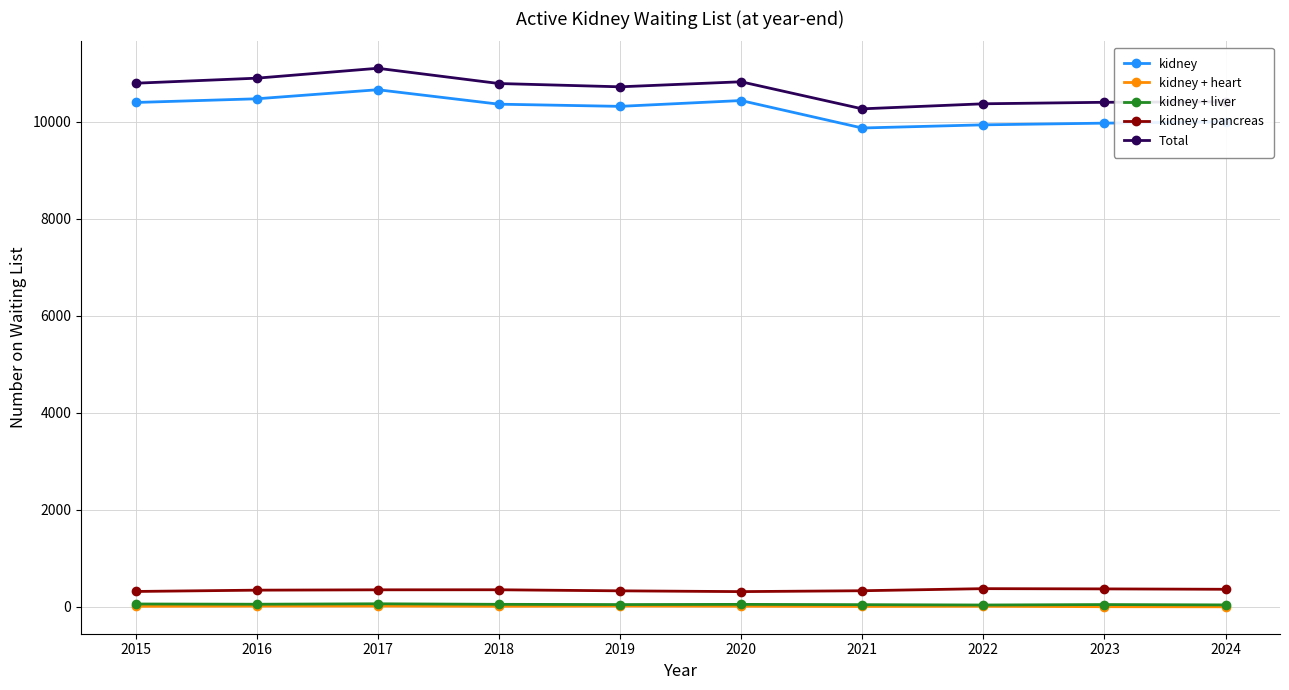

What is the greatest value displayed?

11105